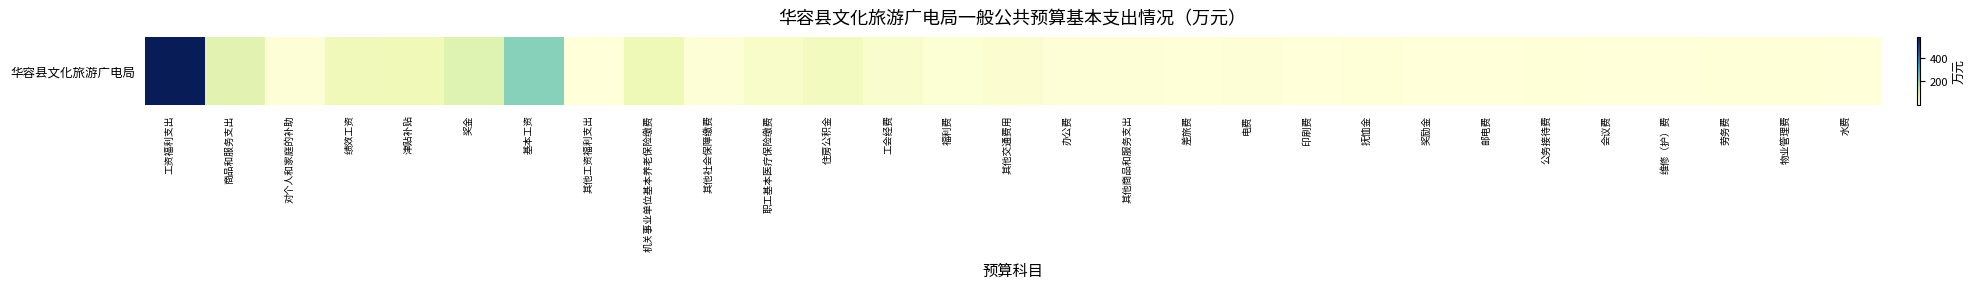

Where is the data nearest to the value 291?

基本工资